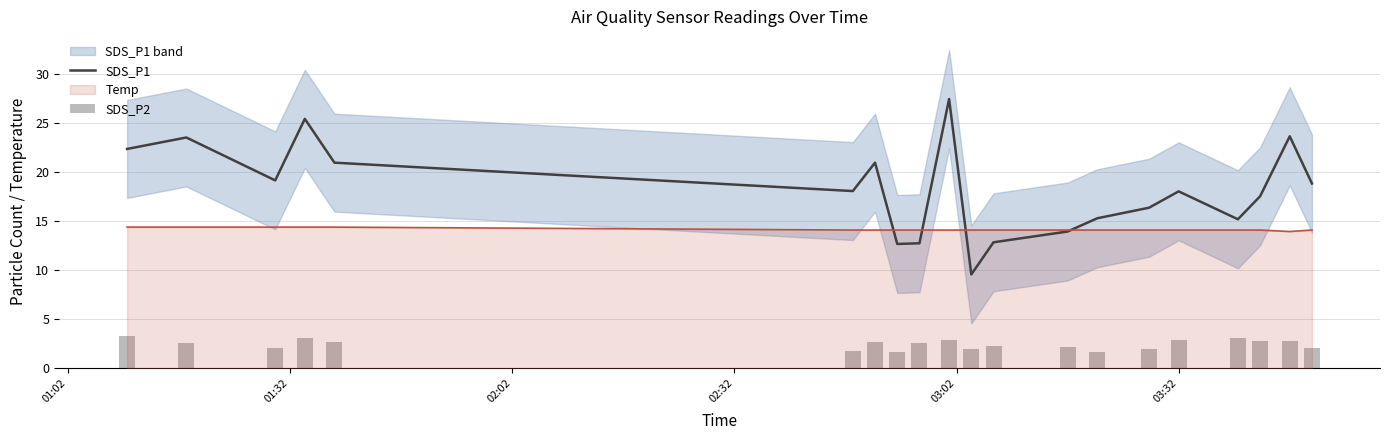

Reading left to right, extract all data points from this chart.

SDS_P1: 22.4	23.6	19.2	25.4	21.0	18.1	21.0	12.7	12.8	27.5	9.6	12.8	13.9	15.3	16.4	18.1	15.2	17.6	23.7	18.9
SDS_P2: 3.2	2.5	2.0	3.0	2.7	1.8	2.7	1.7	2.5	2.9	1.9	2.3	2.1	1.7	1.9	2.8	3.0	2.8	2.8	2.1